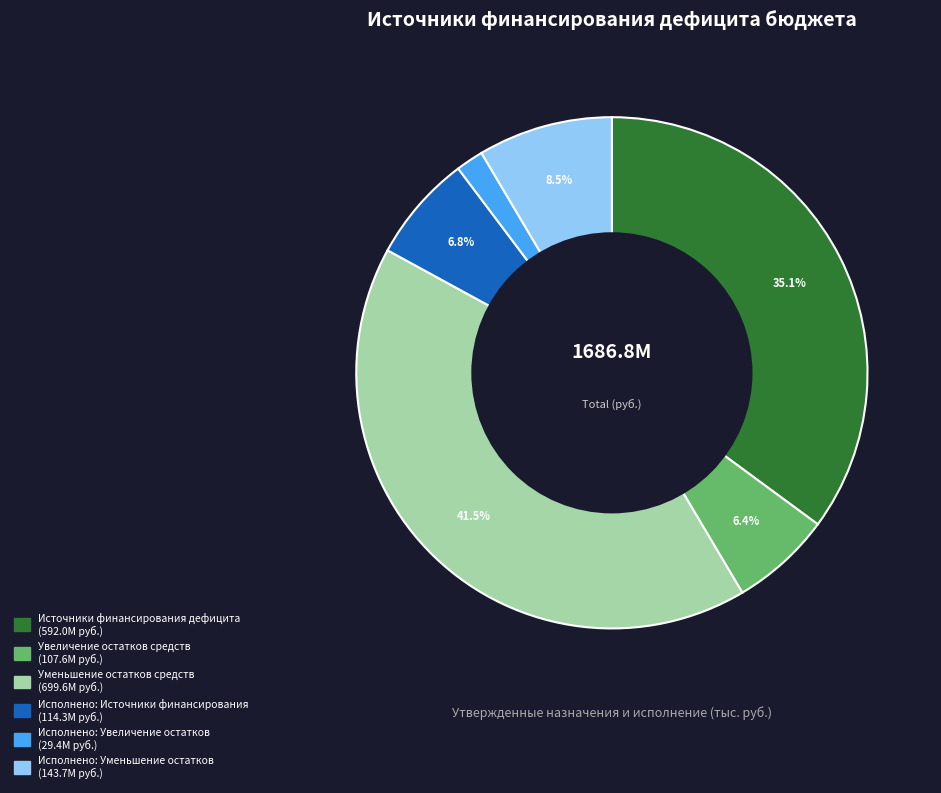

Which has a higher value, Исполнено: Уменьшение остатков or Увеличение остатков средств?

Исполнено: Уменьшение остатков